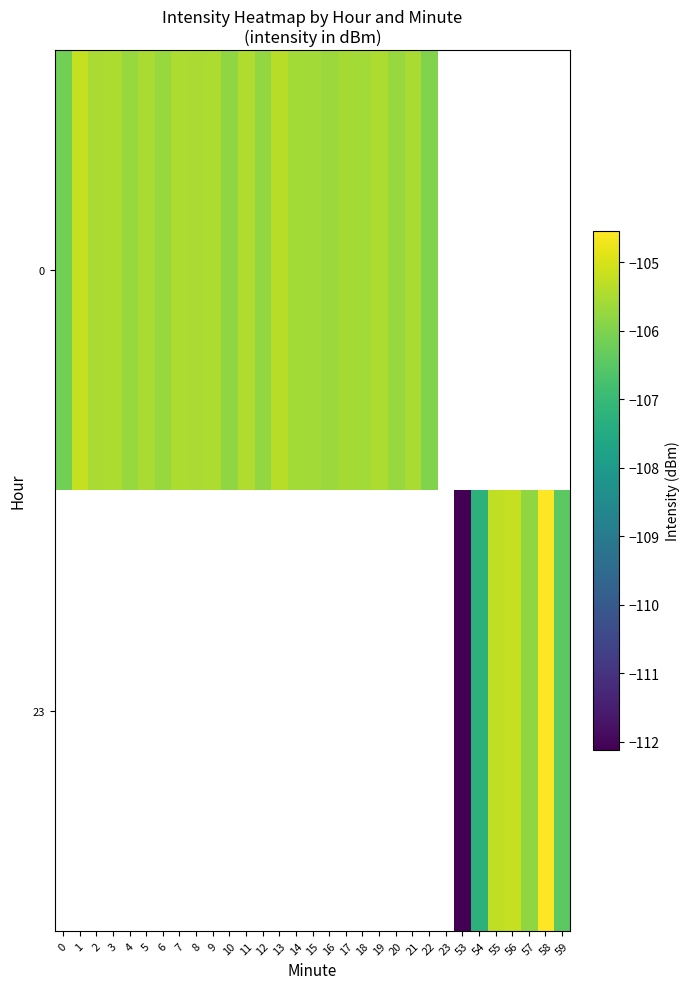

Which label corresponds to the smallest value in the chart?

53